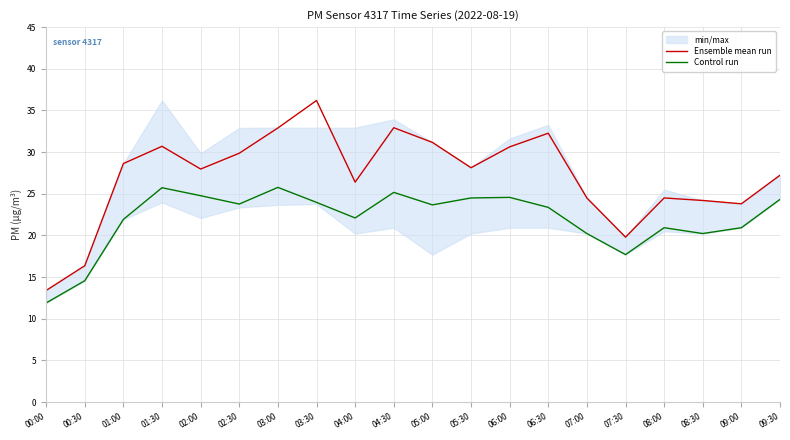

Reading left to right, transcribe all the data shown in this chart.

Ensemble mean run: 00:00=13.4	00:30=16.4	01:00=28.6	01:30=30.7	02:00=28.0	02:30=29.9	03:00=32.9	03:30=36.2	04:00=26.4	04:30=32.9	05:00=31.2	05:30=28.1	06:00=30.6	06:30=32.3	07:00=24.5	07:30=19.8	08:00=24.5	08:30=24.2	09:00=23.8	09:30=27.2
Control run: 00:00=11.9	00:30=14.6	01:00=21.9	01:30=25.7	02:00=24.8	02:30=23.8	03:00=25.8	03:30=24.0	04:00=22.1	04:30=25.2	05:00=23.7	05:30=24.5	06:00=24.6	06:30=23.4	07:00=20.2	07:30=17.7	08:00=20.9	08:30=20.2	09:00=20.9	09:30=24.3